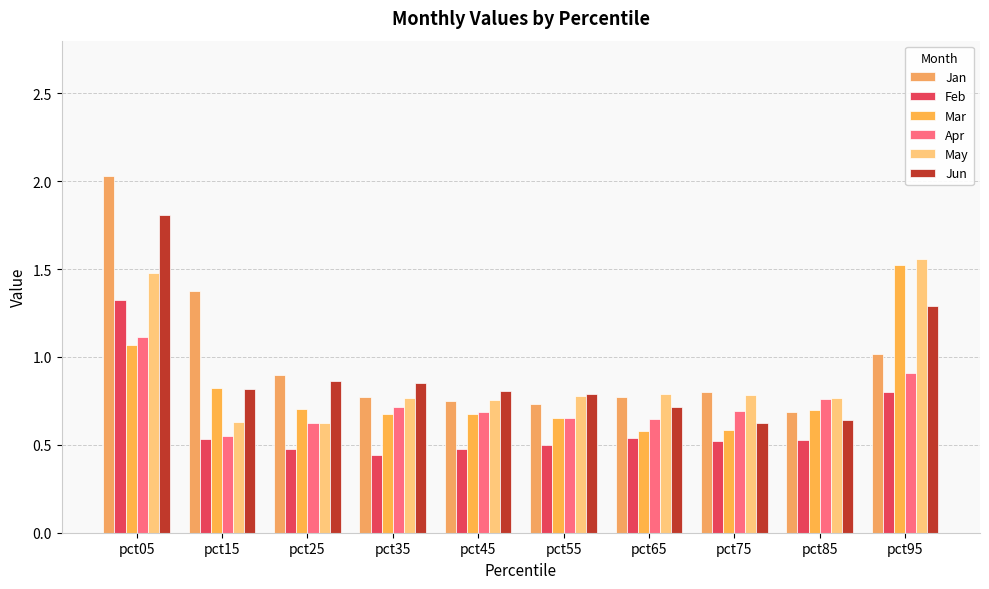

What is the approximate value of Jun at pct25?

0.9